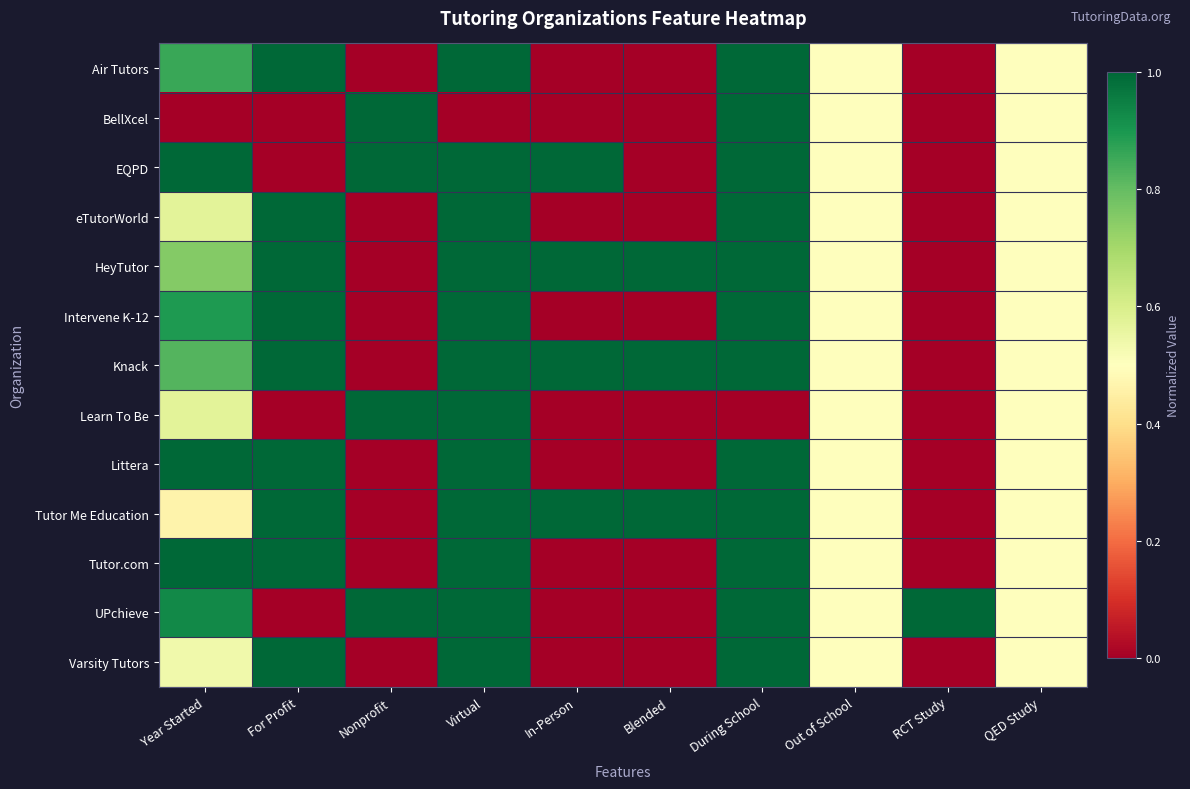

Reading left to right, extract all data points from this chart.

Air Tutors: Year Started=0.9	For Profit=1.0	Nonprofit=0.0	Virtual=1.0	In-Person=0.0	Blended=0.0	During School=1.0	Out of School=0.5	RCT Study=0.0	QED Study=0.5
BellXcel: Year Started=0.0	For Profit=0.0	Nonprofit=1.0	Virtual=0.0	In-Person=0.0	Blended=0.0	During School=1.0	Out of School=0.5	RCT Study=0.0	QED Study=0.5
EQPD: Year Started=1.0	For Profit=0.0	Nonprofit=1.0	Virtual=1.0	In-Person=1.0	Blended=0.0	During School=1.0	Out of School=0.5	RCT Study=0.0	QED Study=0.5
eTutorWorld: Year Started=0.6	For Profit=1.0	Nonprofit=0.0	Virtual=1.0	In-Person=0.0	Blended=0.0	During School=1.0	Out of School=0.5	RCT Study=0.0	QED Study=0.5
HeyTutor: Year Started=0.8	For Profit=1.0	Nonprofit=0.0	Virtual=1.0	In-Person=1.0	Blended=1.0	During School=1.0	Out of School=0.5	RCT Study=0.0	QED Study=0.5
Intervene K-12: Year Started=0.9	For Profit=1.0	Nonprofit=0.0	Virtual=1.0	In-Person=0.0	Blended=0.0	During School=1.0	Out of School=0.5	RCT Study=0.0	QED Study=0.5
Knack: Year Started=0.8	For Profit=1.0	Nonprofit=0.0	Virtual=1.0	In-Person=1.0	Blended=1.0	During School=1.0	Out of School=0.5	RCT Study=0.0	QED Study=0.5
Learn To Be: Year Started=0.6	For Profit=0.0	Nonprofit=1.0	Virtual=1.0	In-Person=0.0	Blended=0.0	During School=0.0	Out of School=0.5	RCT Study=0.0	QED Study=0.5
Littera: Year Started=1.0	For Profit=1.0	Nonprofit=0.0	Virtual=1.0	In-Person=0.0	Blended=0.0	During School=1.0	Out of School=0.5	RCT Study=0.0	QED Study=0.5
Tutor Me Education: Year Started=0.5	For Profit=1.0	Nonprofit=0.0	Virtual=1.0	In-Person=1.0	Blended=1.0	During School=1.0	Out of School=0.5	RCT Study=0.0	QED Study=0.5
Tutor.com: Year Started=1.0	For Profit=1.0	Nonprofit=0.0	Virtual=1.0	In-Person=0.0	Blended=0.0	During School=1.0	Out of School=0.5	RCT Study=0.0	QED Study=0.5
UPchieve: Year Started=0.9	For Profit=0.0	Nonprofit=1.0	Virtual=1.0	In-Person=0.0	Blended=0.0	During School=1.0	Out of School=0.5	RCT Study=1.0	QED Study=0.5
Varsity Tutors: Year Started=0.5	For Profit=1.0	Nonprofit=0.0	Virtual=1.0	In-Person=0.0	Blended=0.0	During School=1.0	Out of School=0.5	RCT Study=0.0	QED Study=0.5